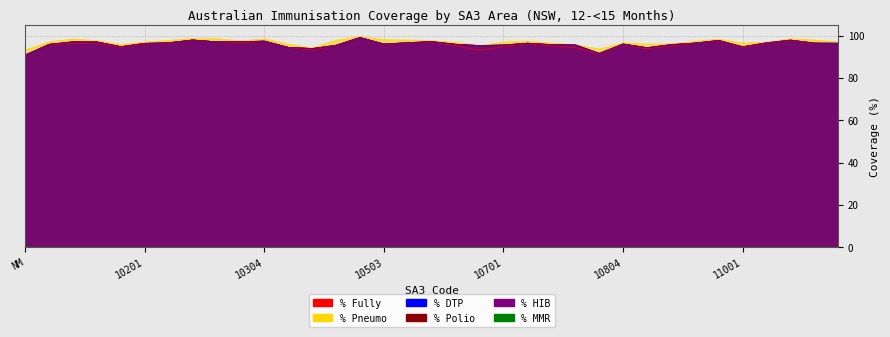

Does the chart have visible grid lines?

Yes